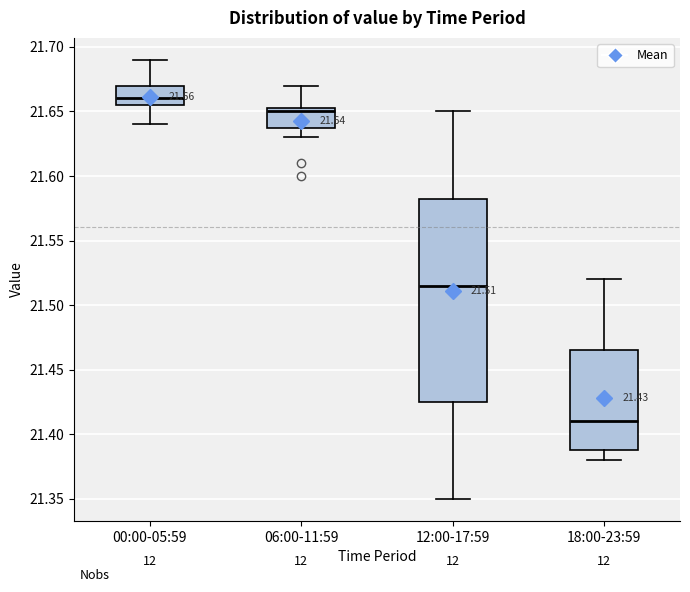

Which box has the highest median line?

00:00-05:59